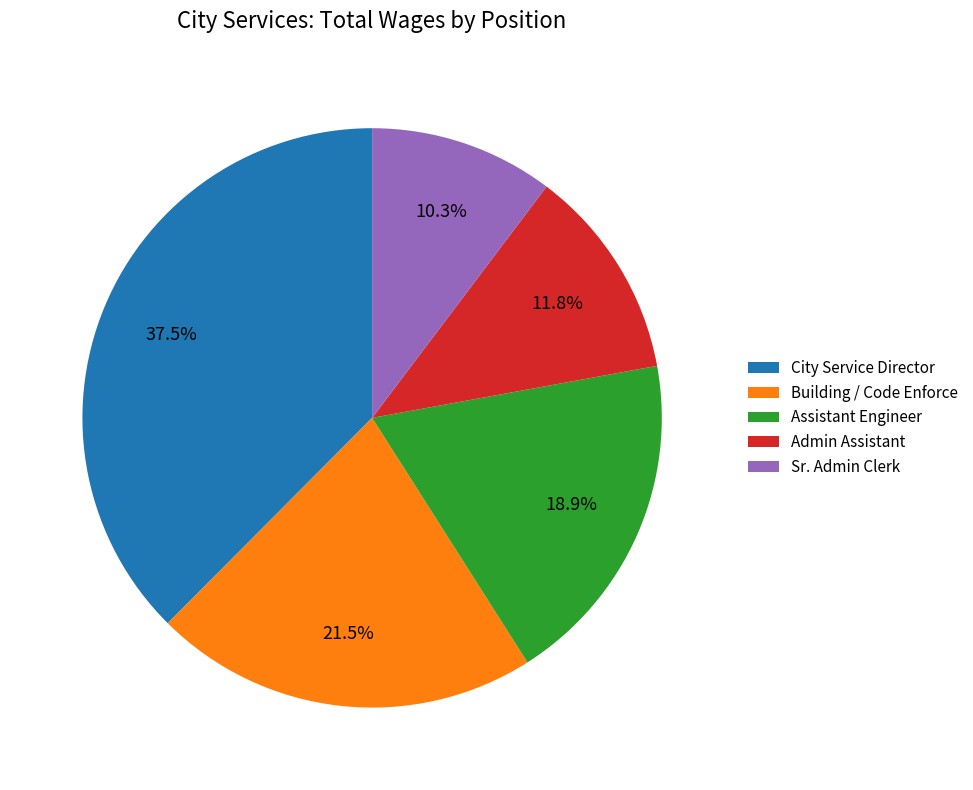

To the nearest percent, what is the difference between the Sr. Admin Clerk and Building / Code Enforce slice percentages?

11%